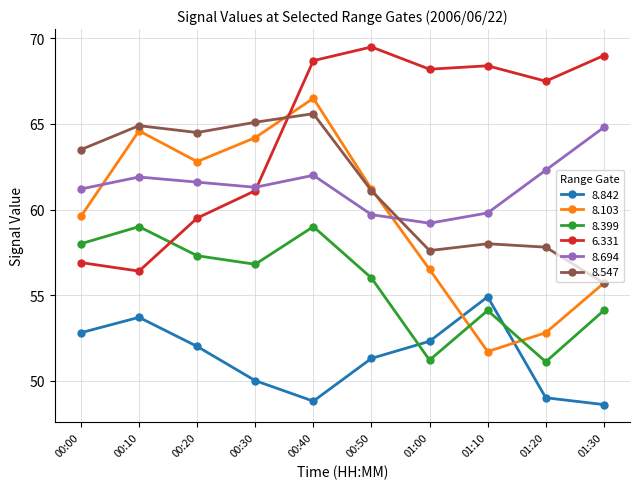

Is this an area chart (filled region under the line)?

No